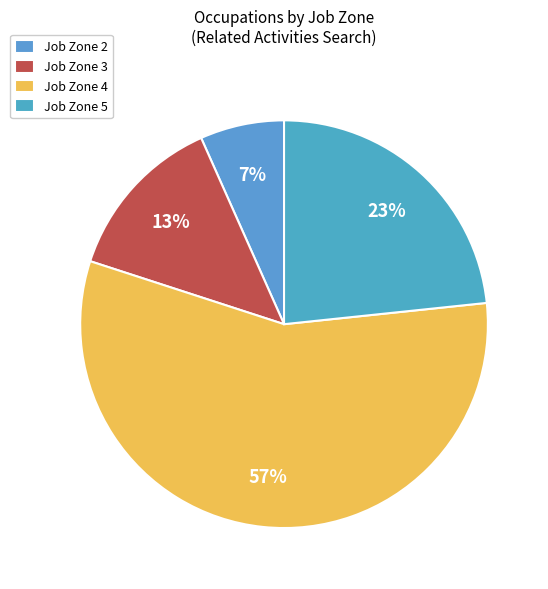

To the nearest percent, what is the average slice percentage?

25%